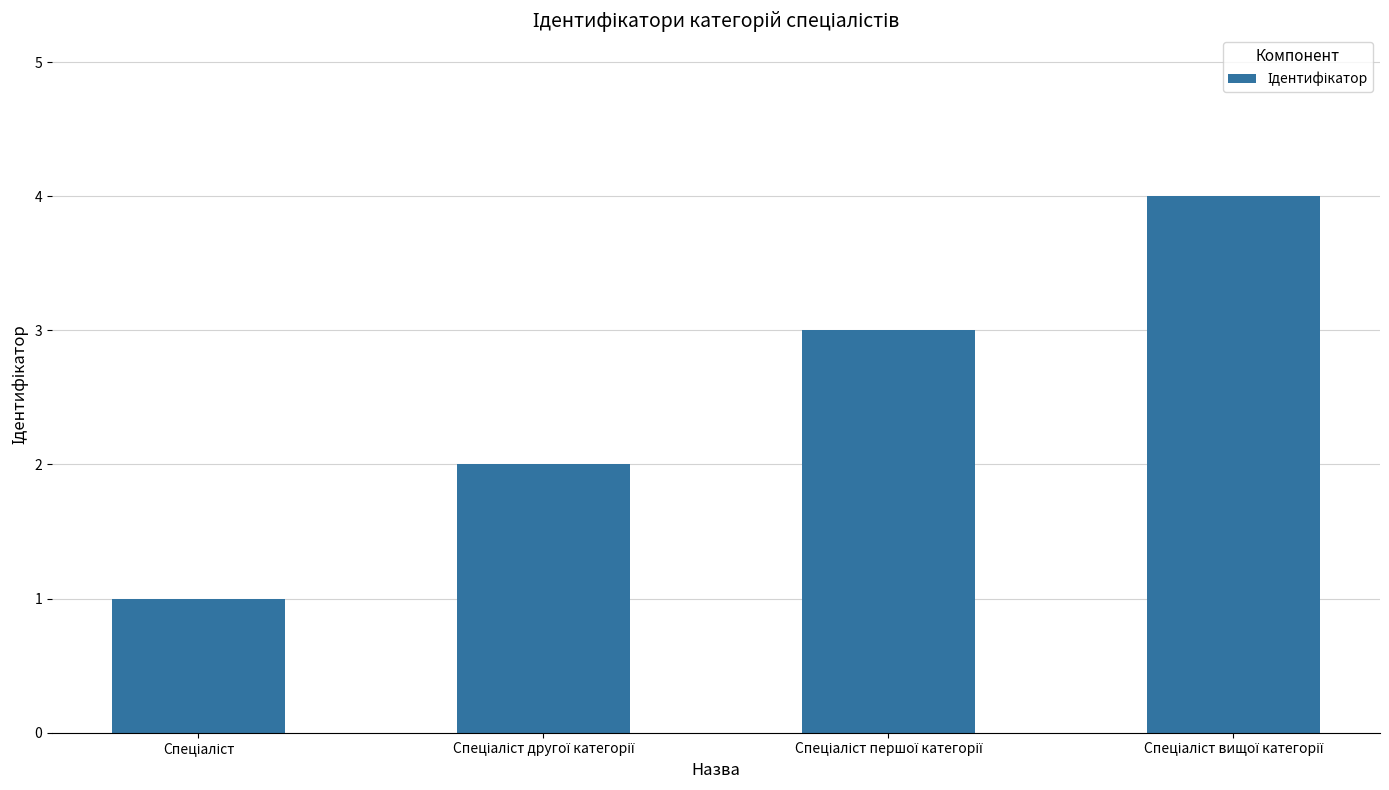

What is the difference between the maximum and minimum values?

3